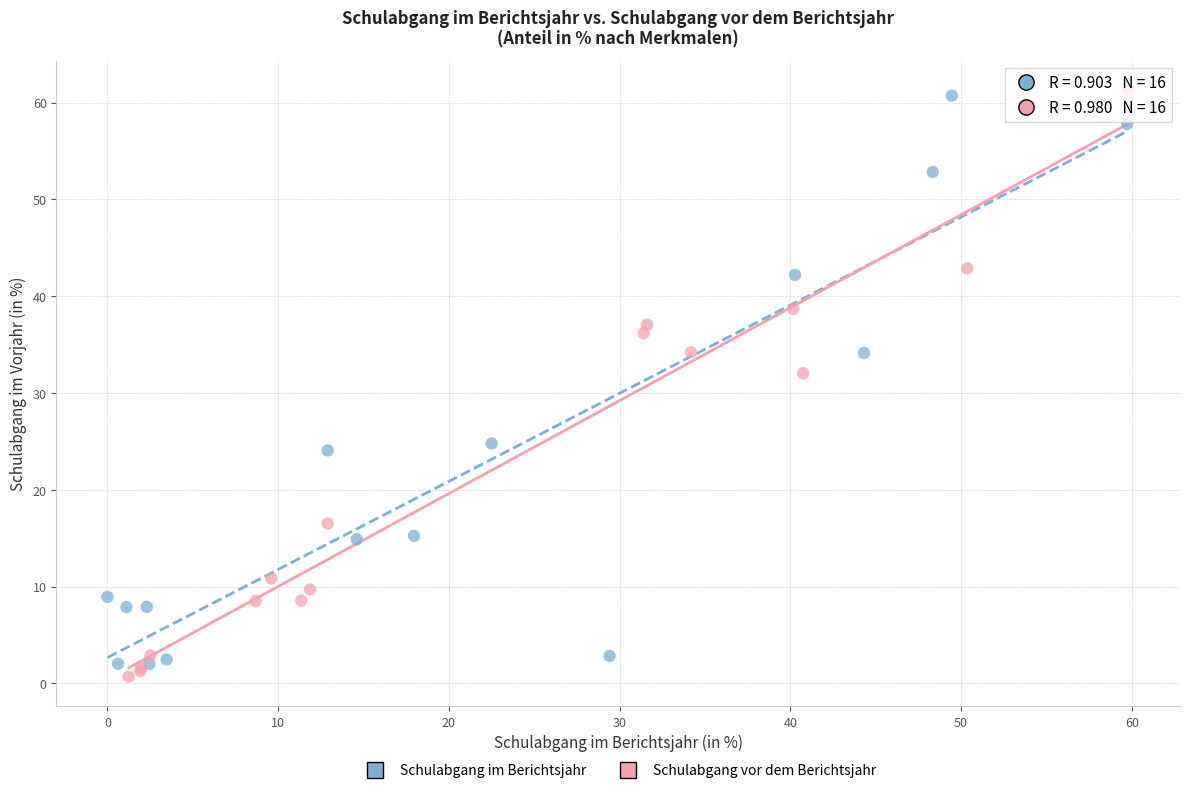

Which series has the widest spread of Y values?

Schulabgang vor dem Berichtsjahr